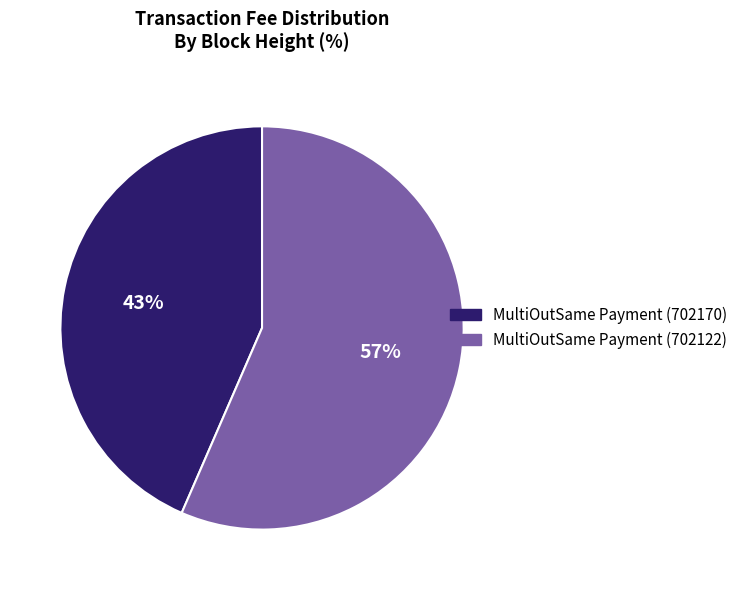

Rank the categories by value from lowest to highest.

MultiOutSame Payment (702170), MultiOutSame Payment (702122)